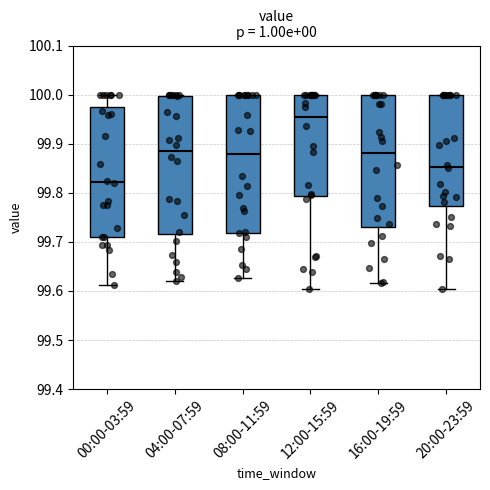

Where does the median line of the box for 16:00-19:59 sit on the y-axis? The values are not printed on the chart, so give them approximately, as read against the axis.

99.88